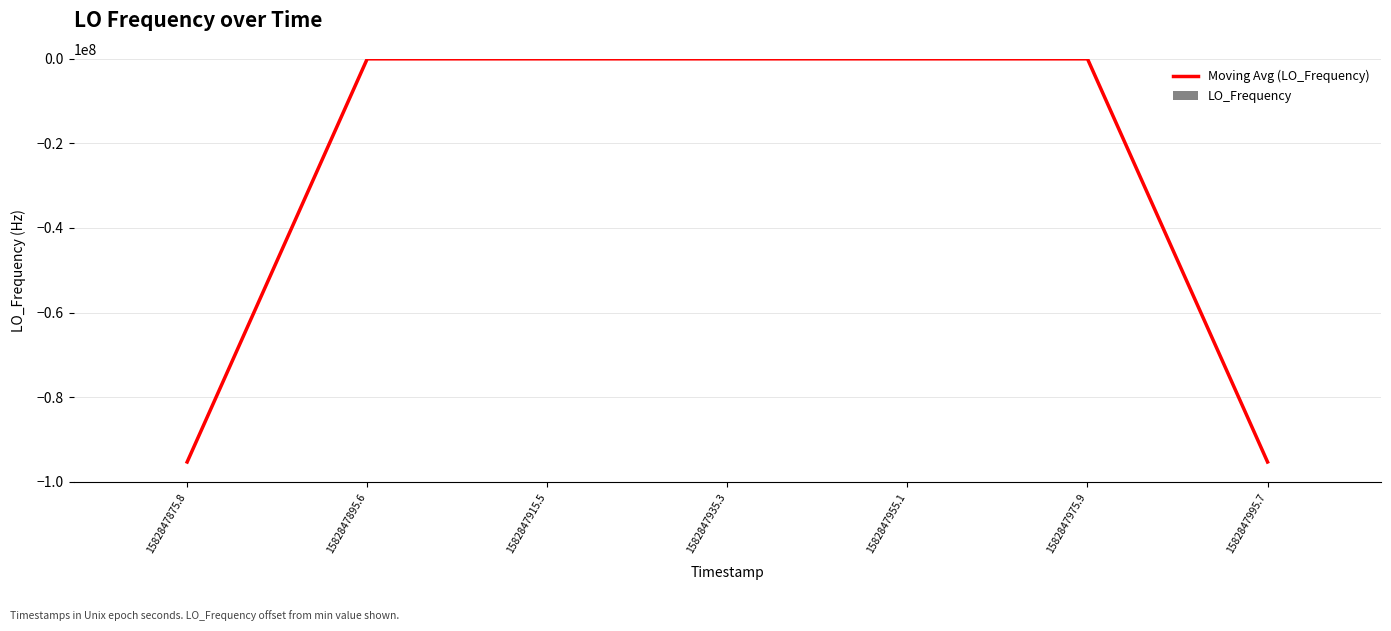

List the series in order of their peak value, lowest first.

Moving Avg (LO_Frequency), LO_Frequency